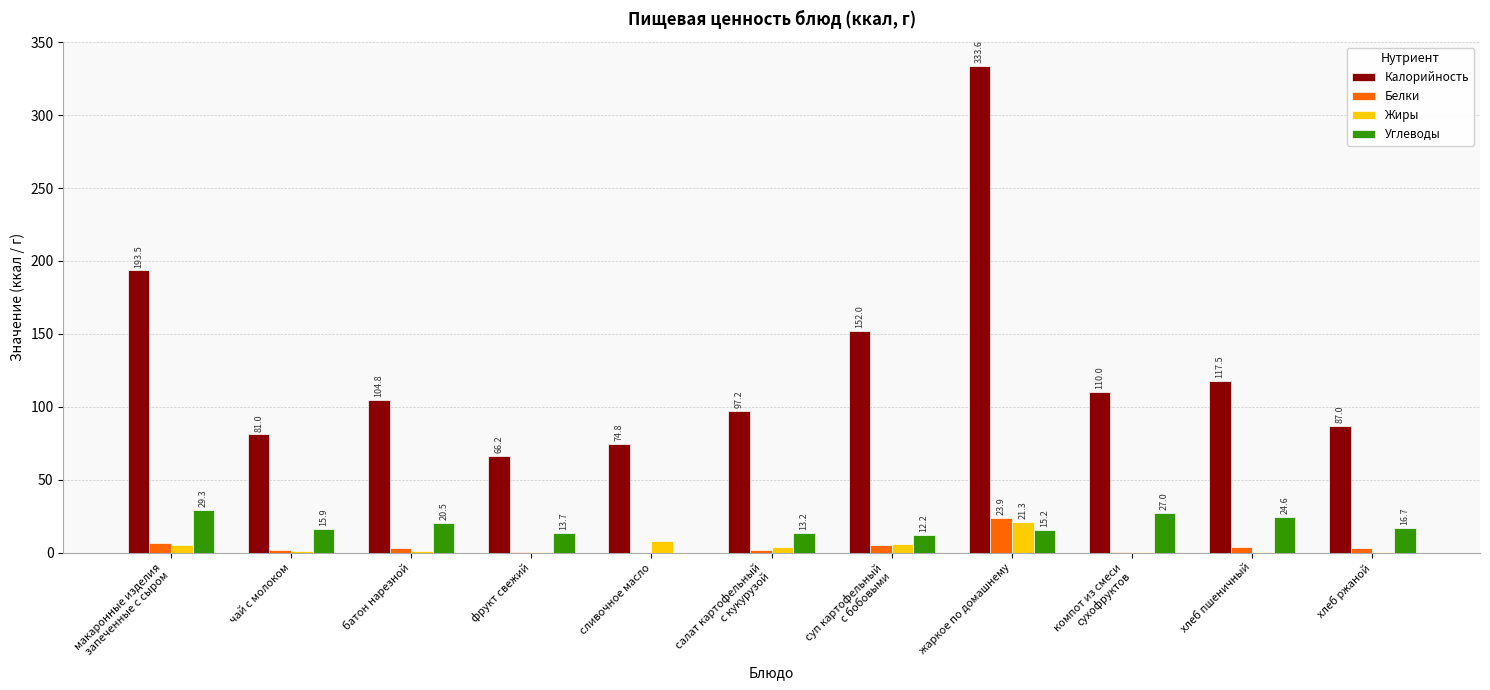

What is the sum of all Жиры values?

48.9